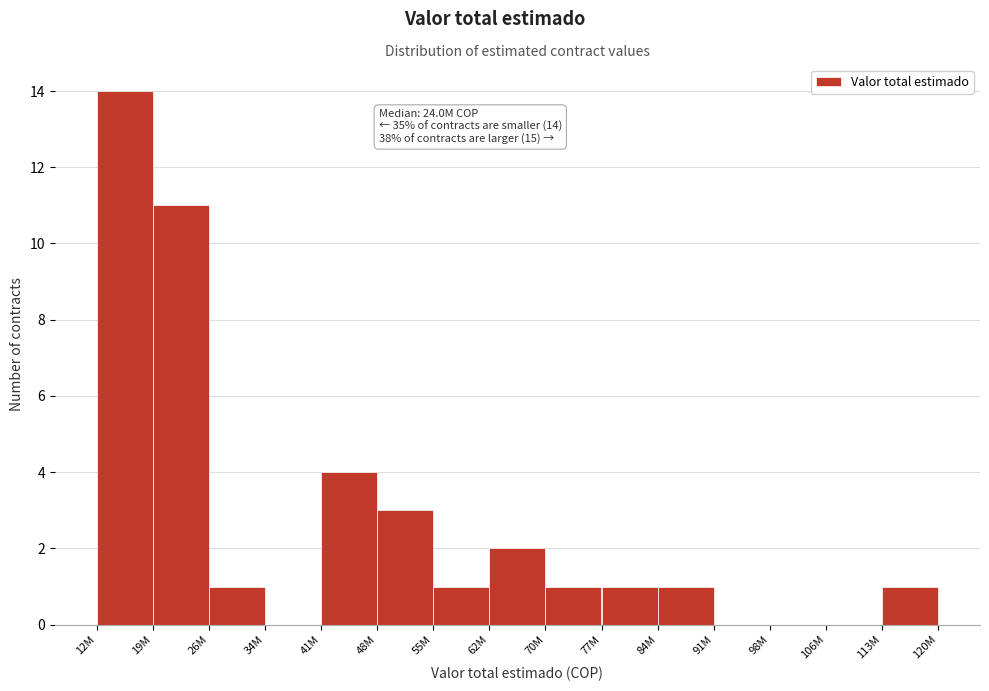

Reading left to right, transcribe all the data shown in this chart.

12M=14	19M=11	26M=1	34M=0	41M=4	48M=3	55M=1	62M=2	70M=1	77M=1	84M=1	91M=0	98M=0	106M=0	113M=1